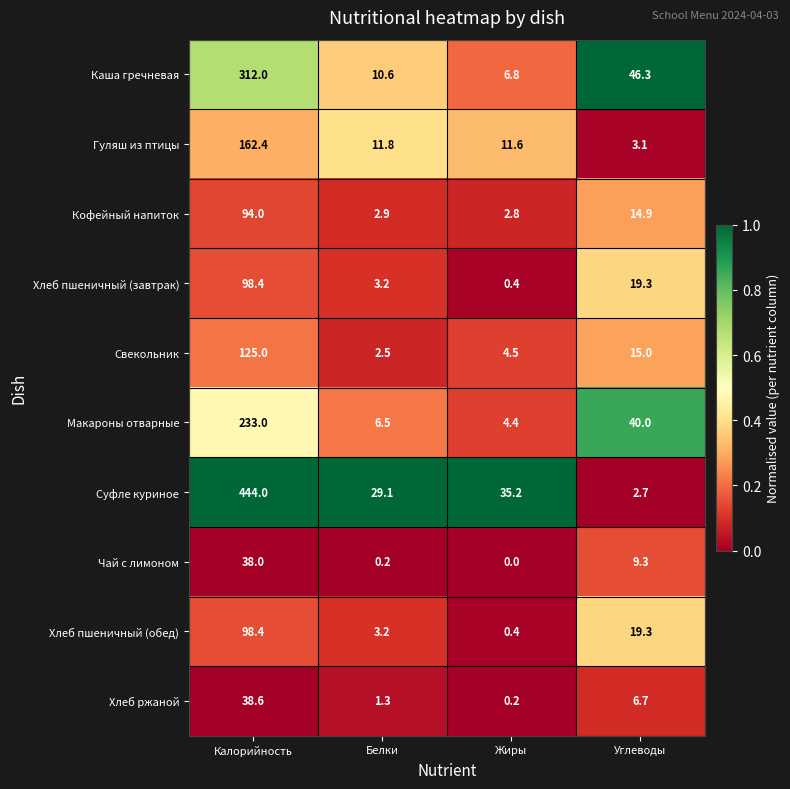

Which series has the largest total across all categories?

Суфле куриное